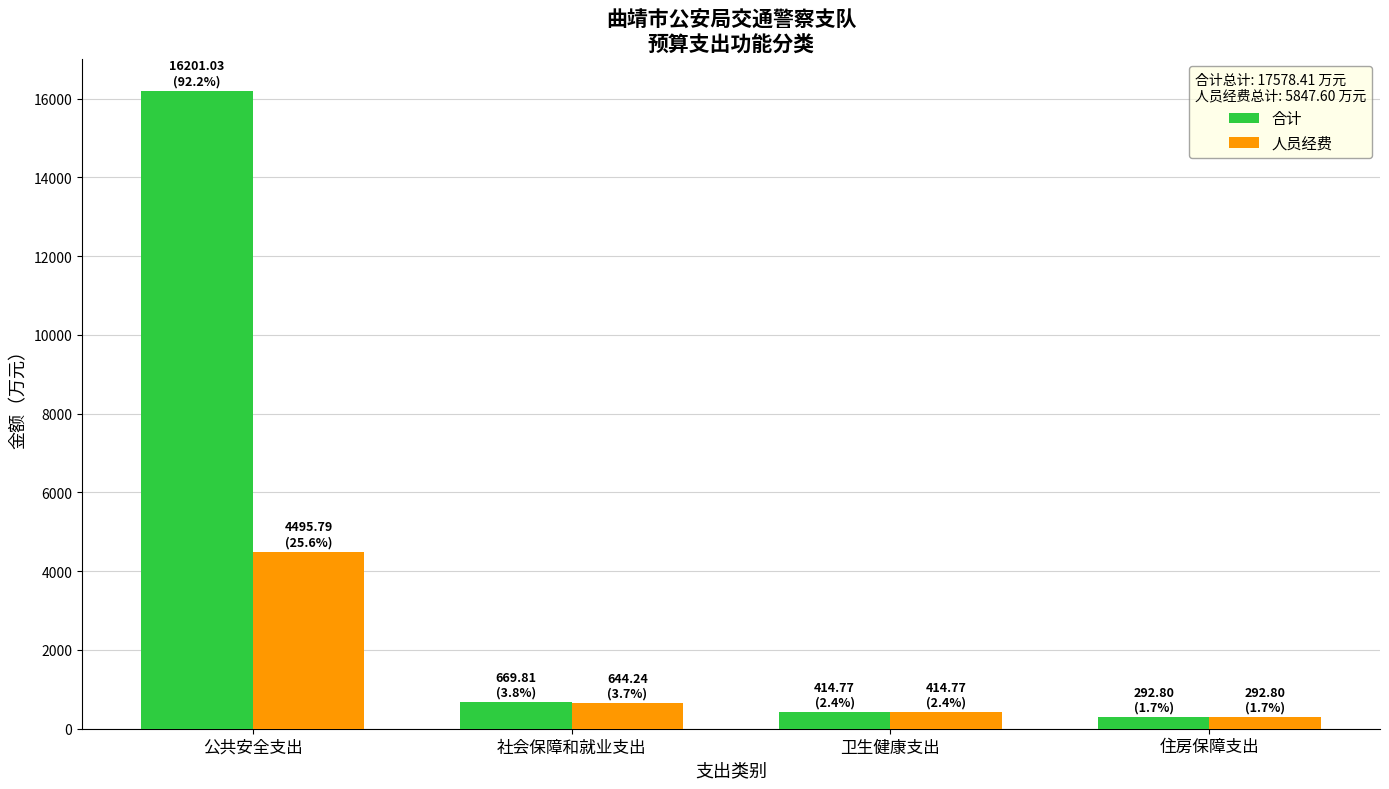

Which series has the widest spread of values?

合计